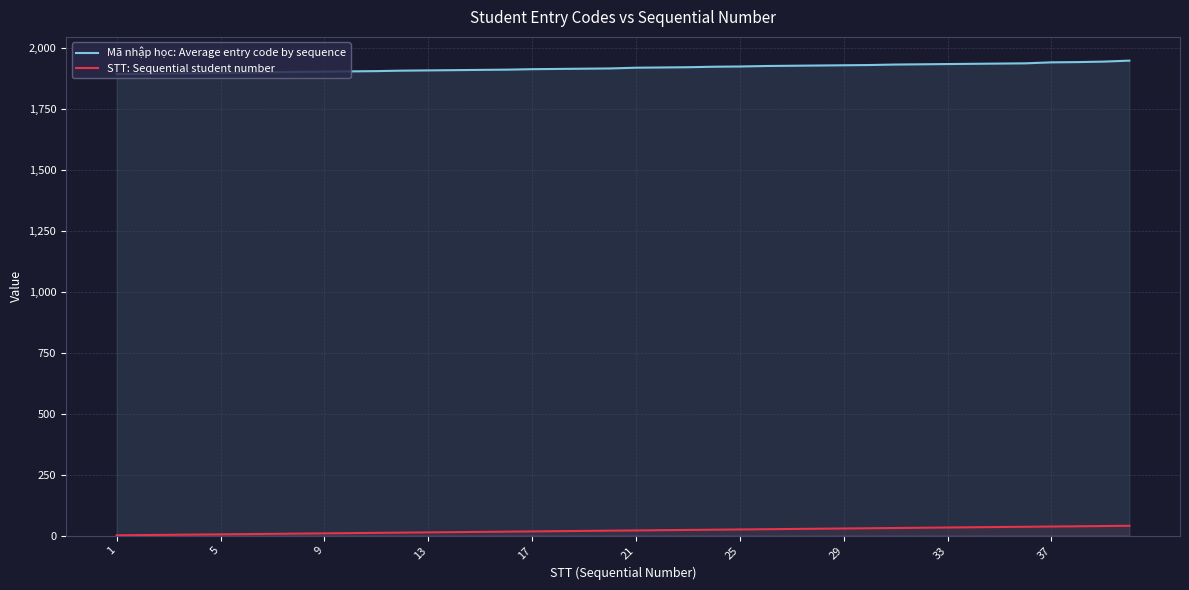

What is the average value of the STT: Sequential student number series?

20